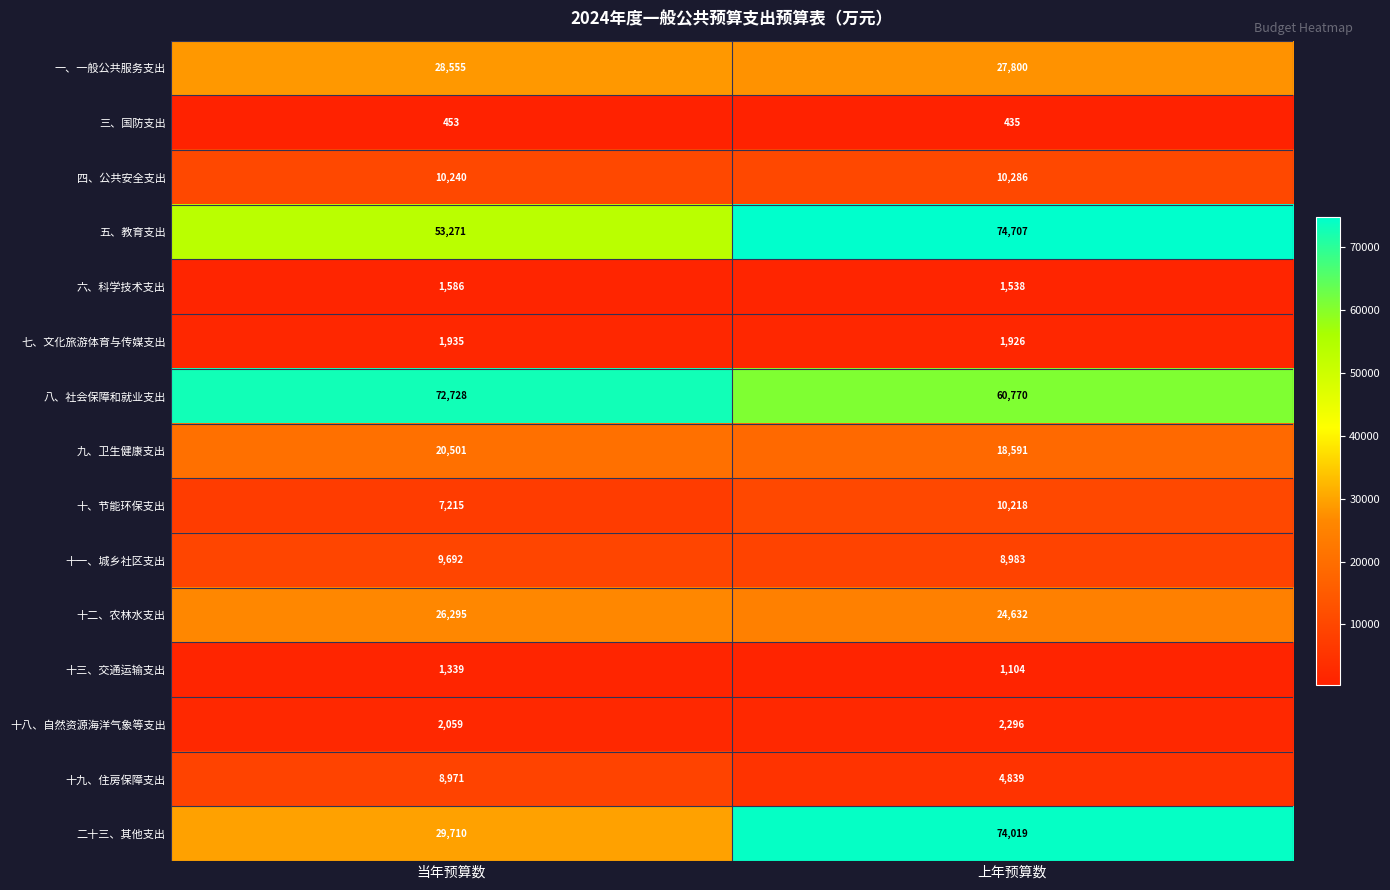

The value of 十一、城乡社区支出 at 当年预算数 is 9692. True or false?

True